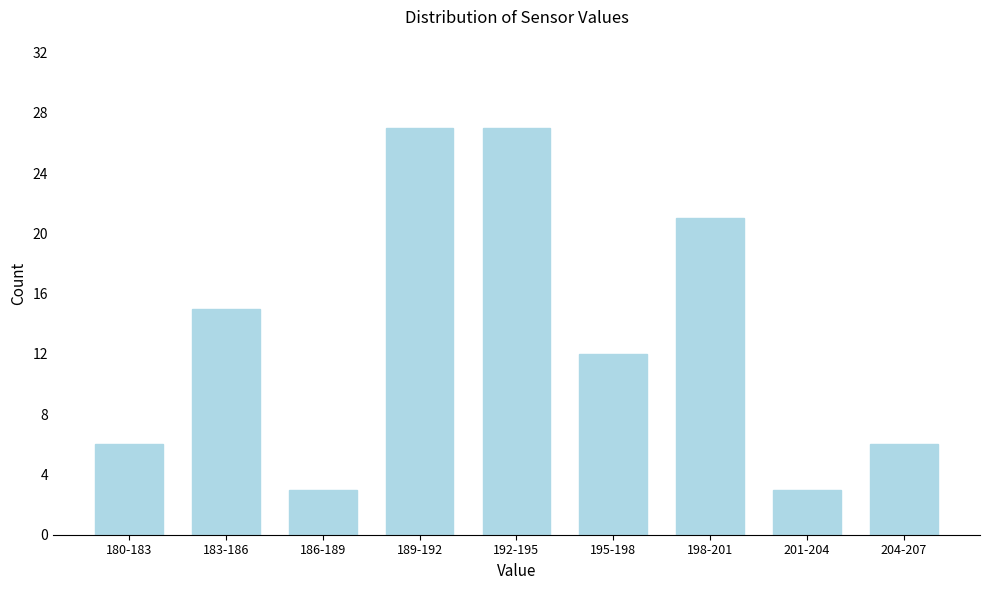

Reading left to right, extract all data points from this chart.

6	15	3	27	27	12	21	3	6